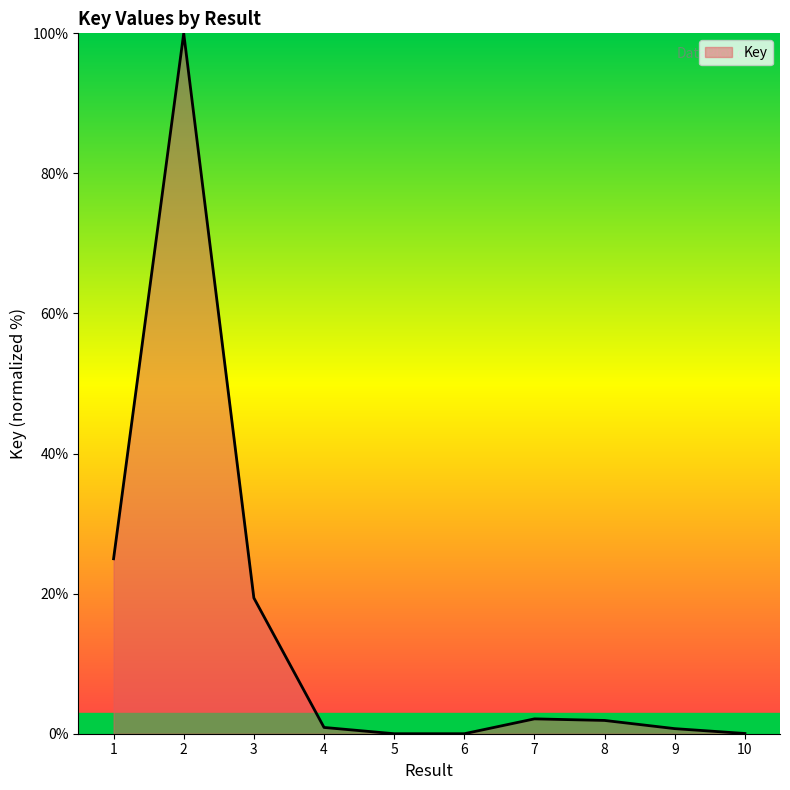

True or false: the data shows 2.1 at 7.

True